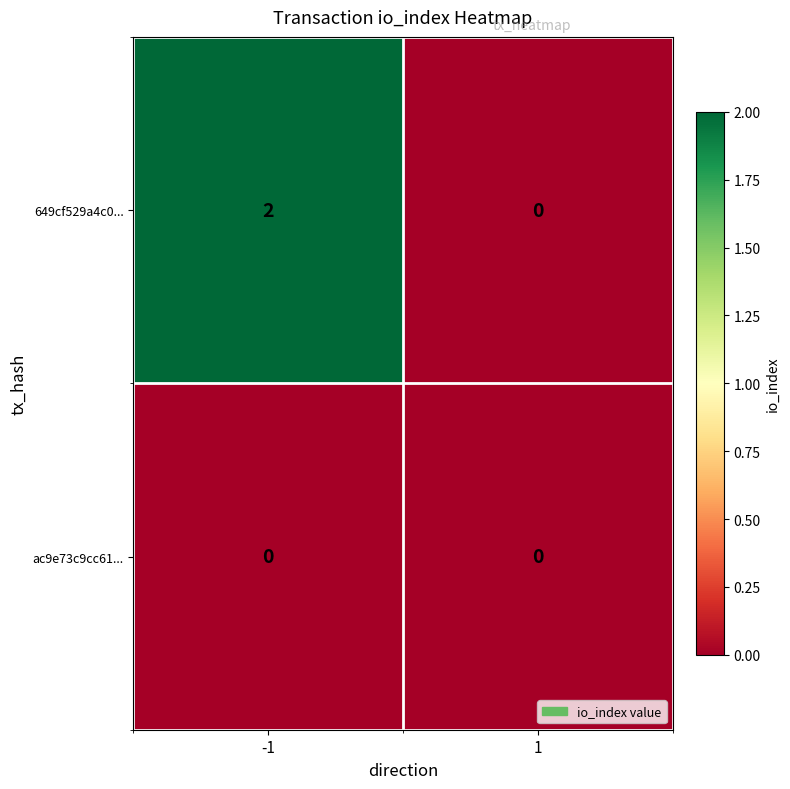

How many data points in 649cf529a4c0... are less than 2?

1